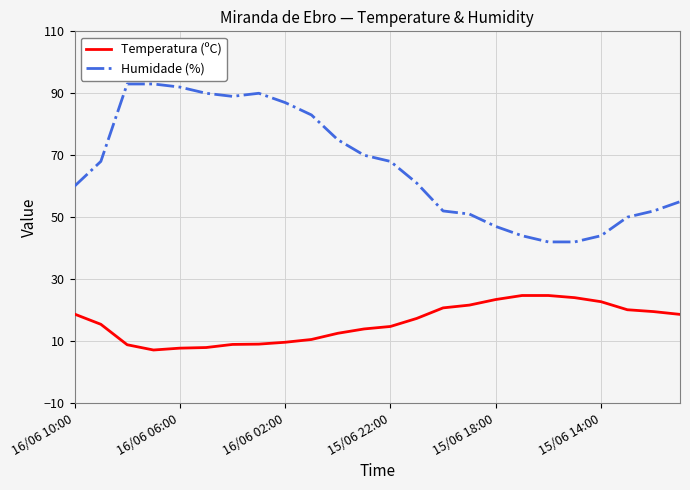

What is the maximum value for Humidade (%)?

93.0